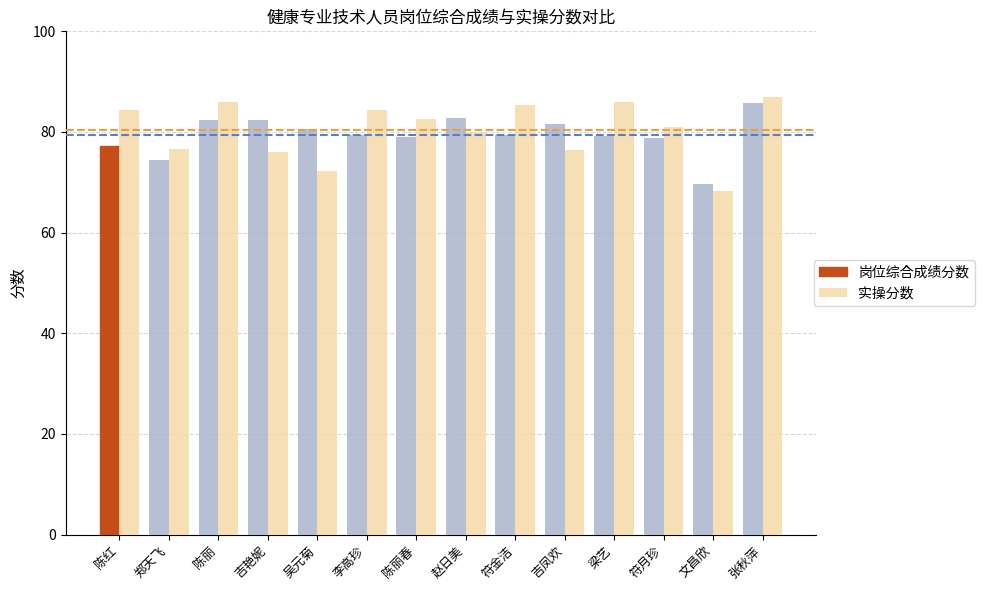

What is the minimum value for 实操分数?

68.3